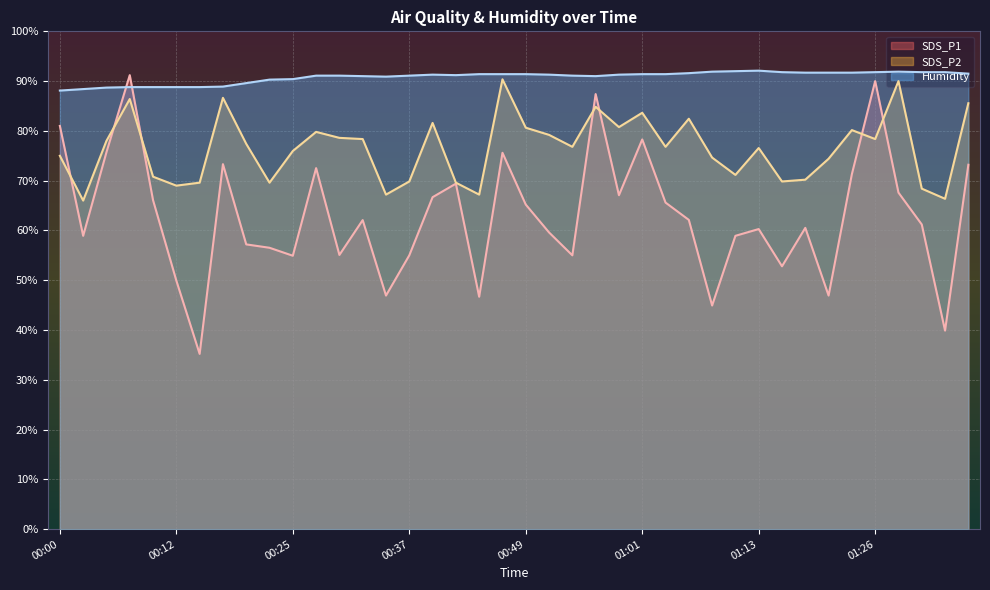

Between 01:13 and 00:44, which is larger?

01:13